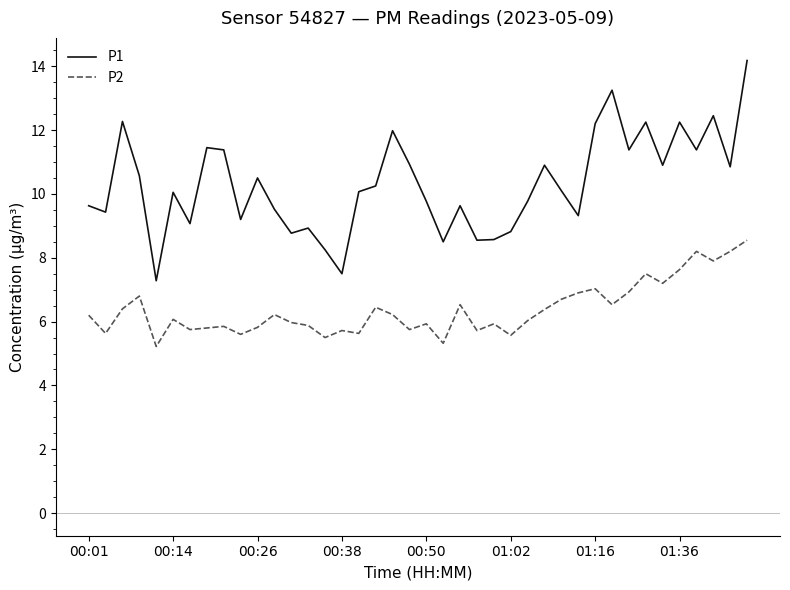

Rank the series by their maximum value, from lowest to highest.

P2, P1